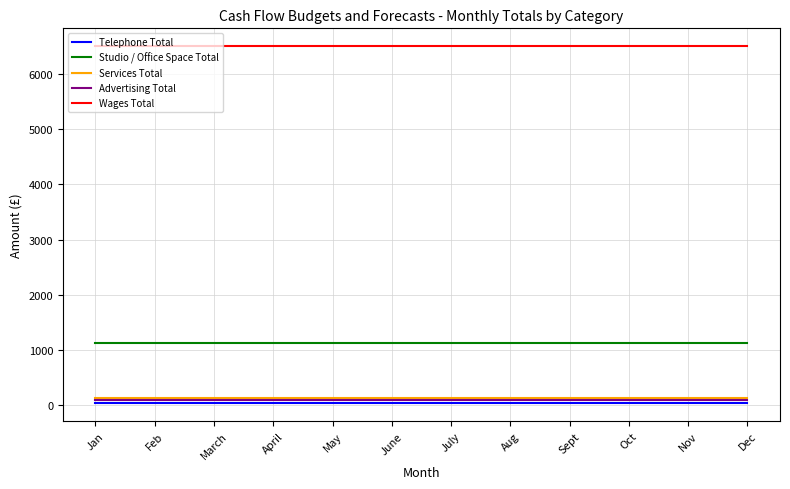

True or false: Studio / Office Space Total and Advertising Total intersect in this chart.

False